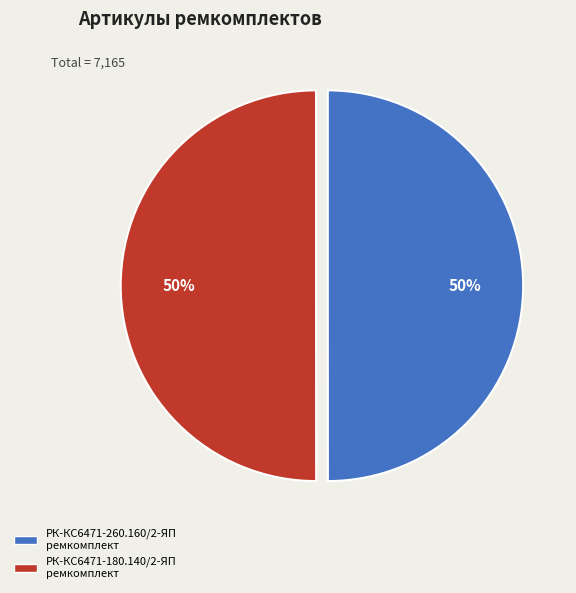

Is it true that РК-КС6471-180.140/2-ЯП ремкомплект is 50% of the pie?

True